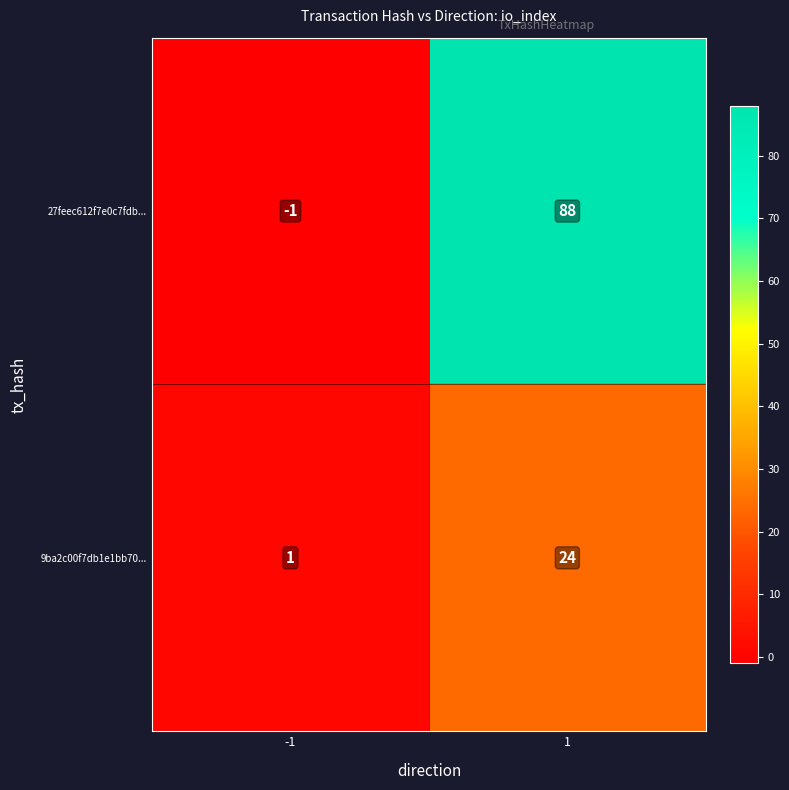

The value of 9ba2c00f7db1e1bb70... at 1 is 24. True or false?

True